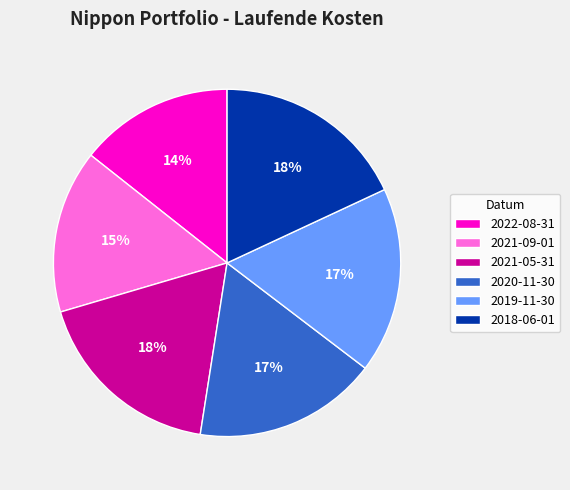

To the nearest percent, what is the difference between the largest and smallest slice percentages?

4%